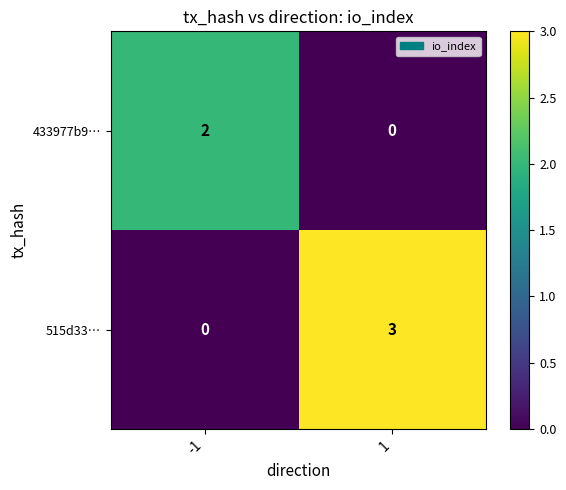

What is the total value across all series at 1?

3